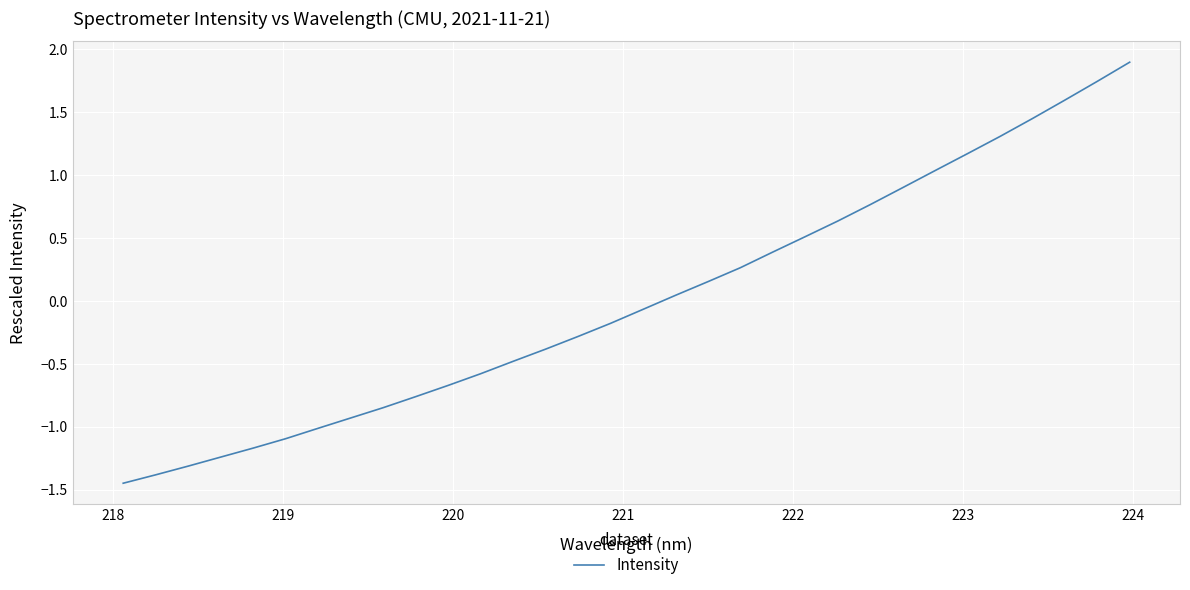

What is the difference between the maximum and minimum values?

3.3